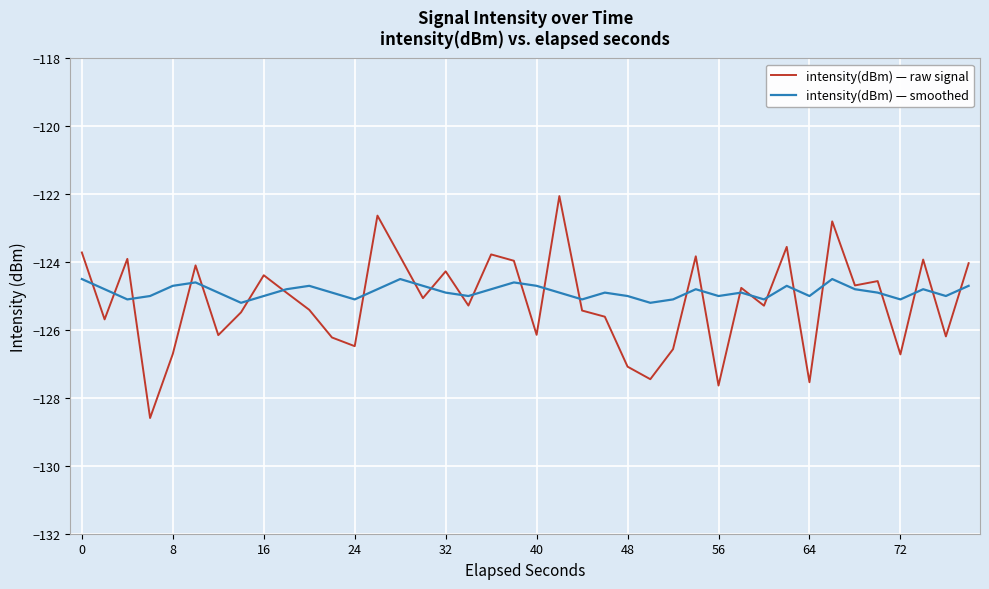

What is the minimum value shown in the chart?

-128.6